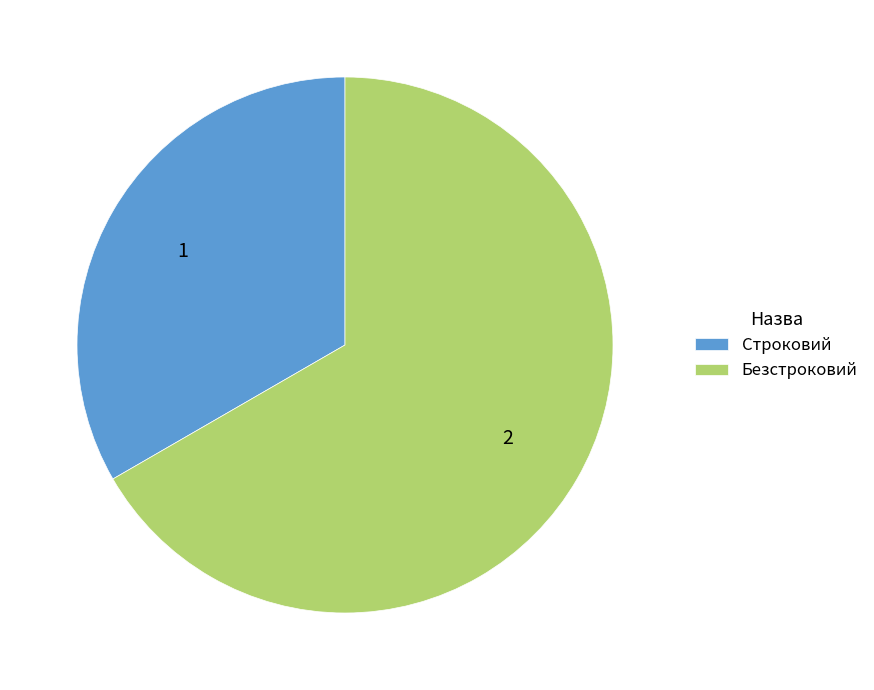

How many segments does this pie chart have?

2